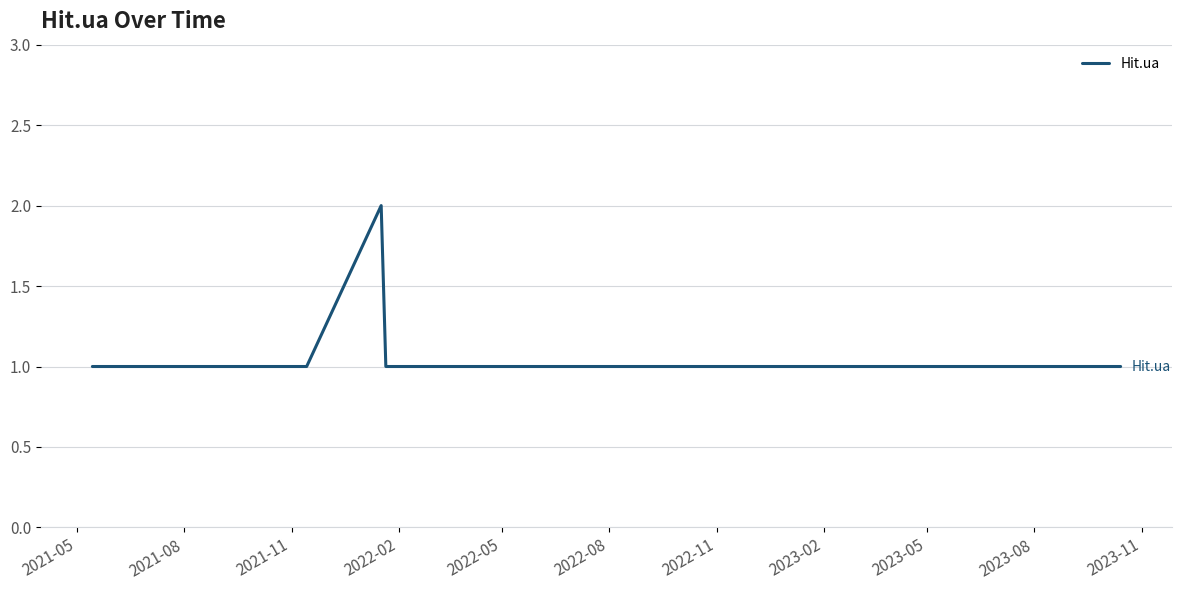

How many values are between 1 and 2?

13